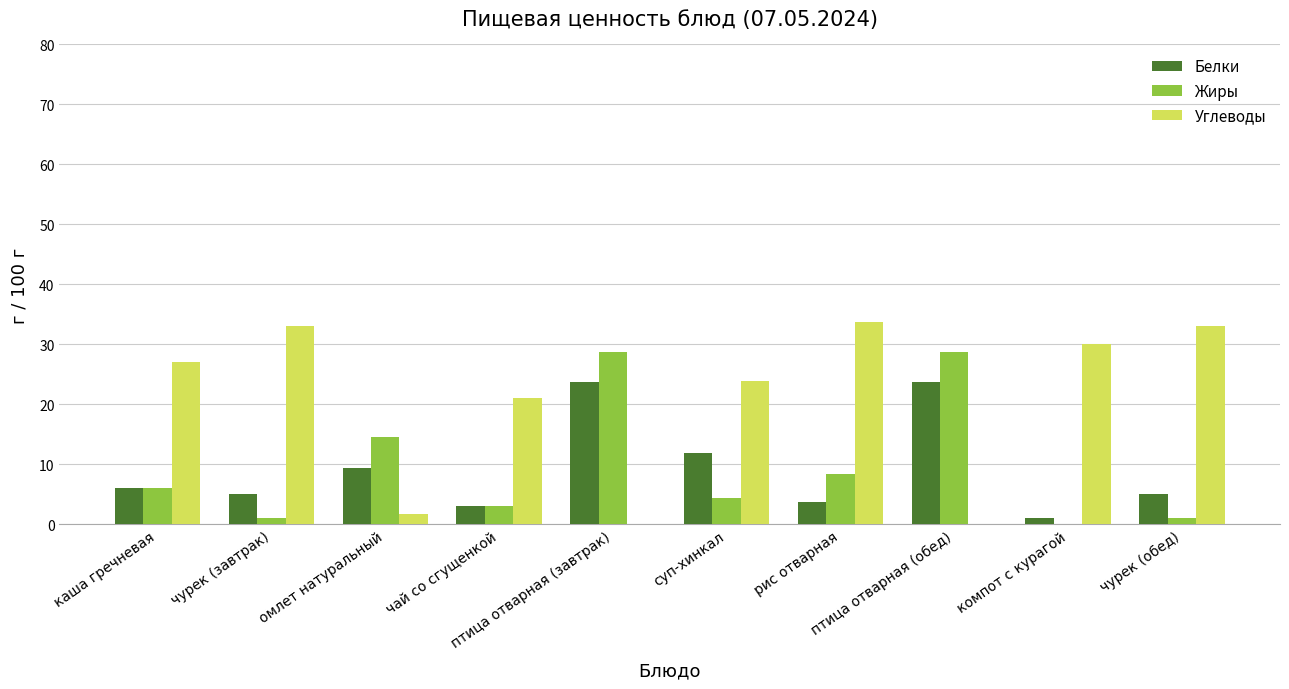

What are all the series names shown in the legend?

Белки, Жиры, Углеводы